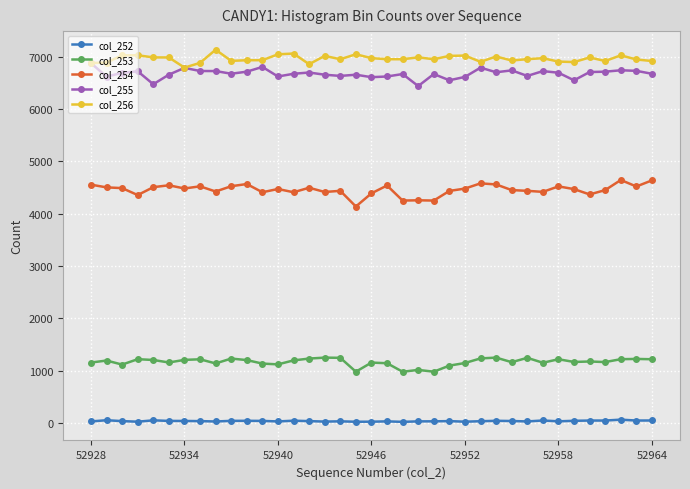

What is the maximum value for col_254?

4646